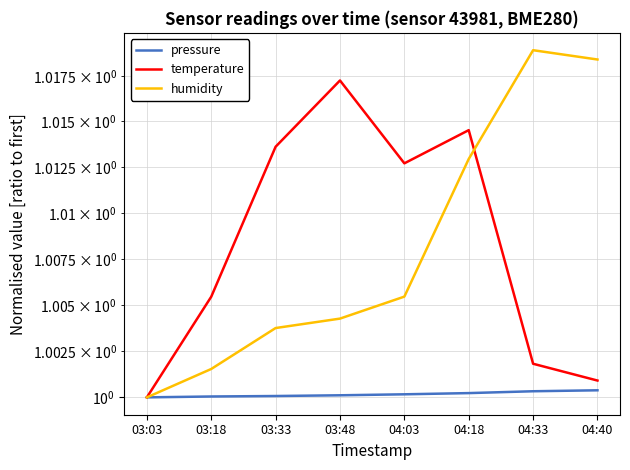

At how many categories does at least one series exceed 1?

7